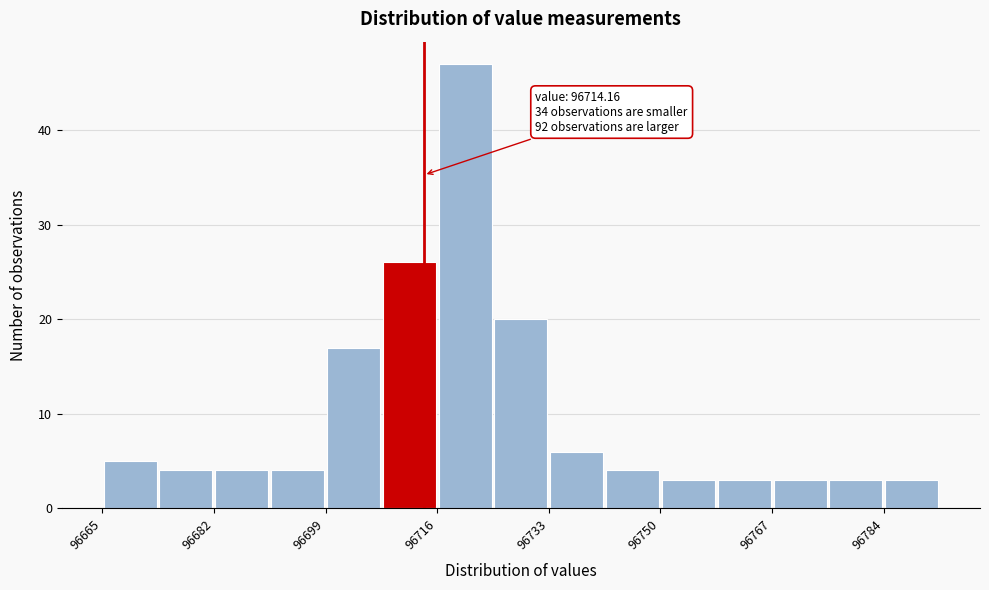

Over which range of the x-axis is the bar tallest?

96716 to 96724